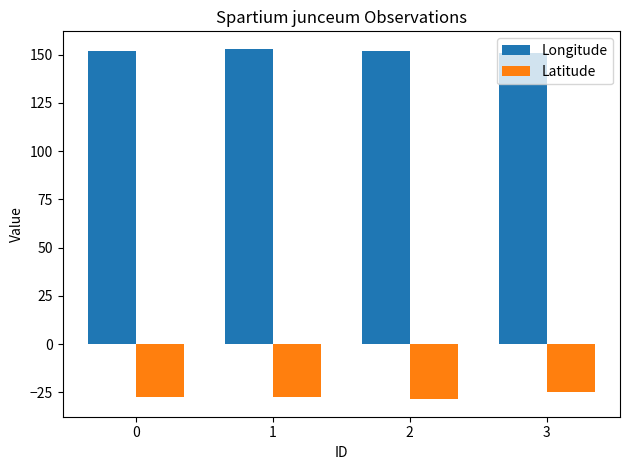

At which label does Latitude reach its peak?

3